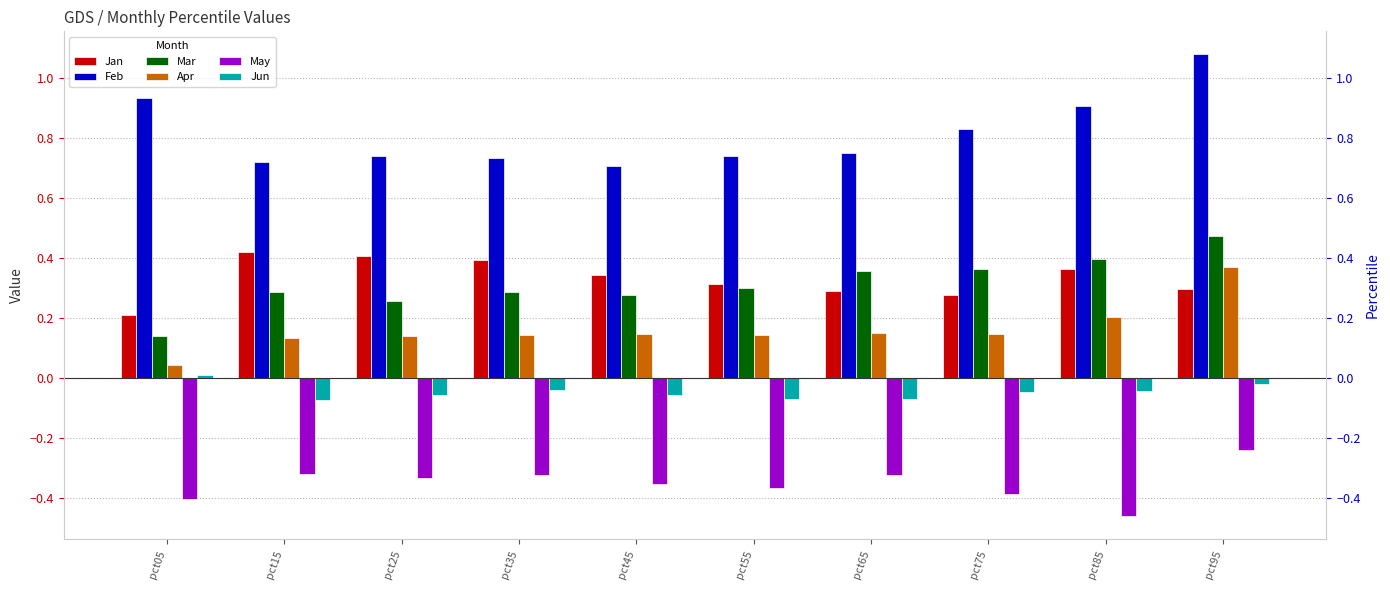

Which series has the largest range (max minus min)?

Feb